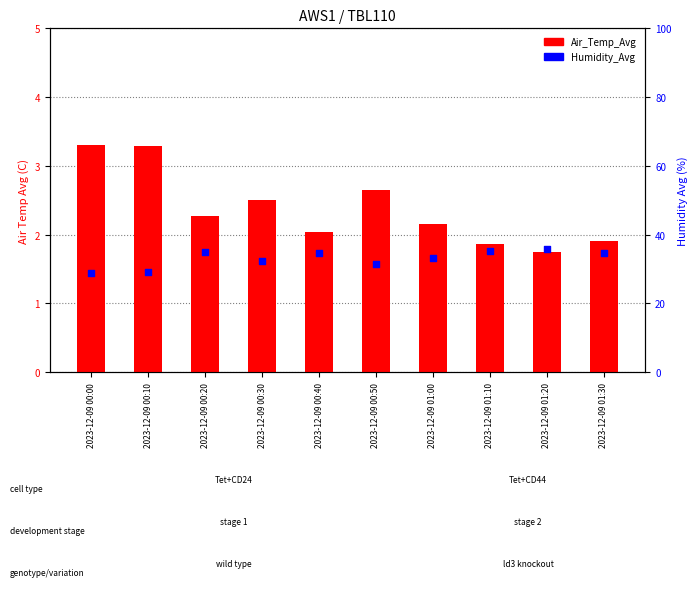

At how many categories does at least one series exceed 15?

10